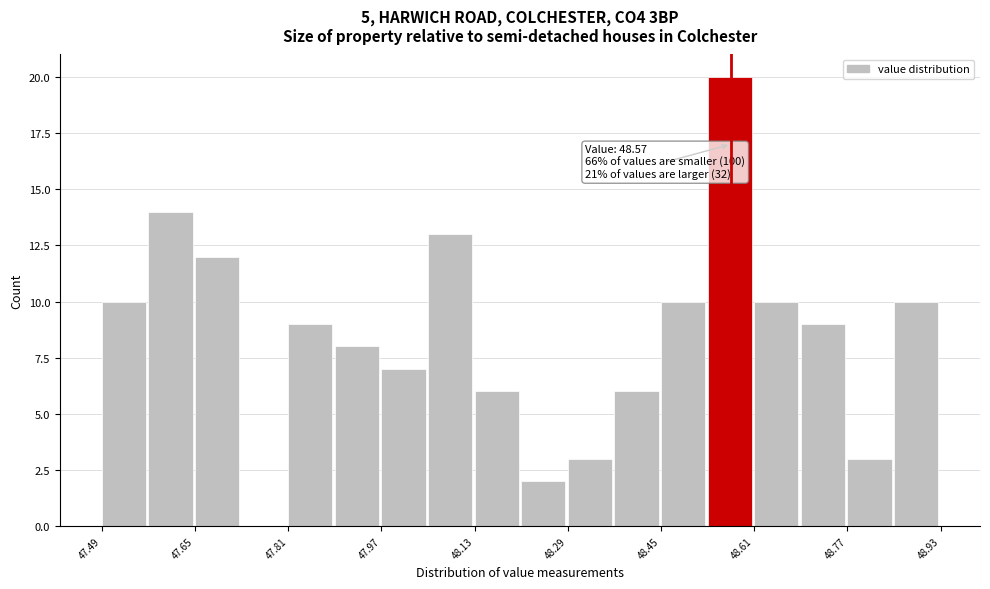

Over which range of the x-axis is the bar tallest?

48.53 to 48.61